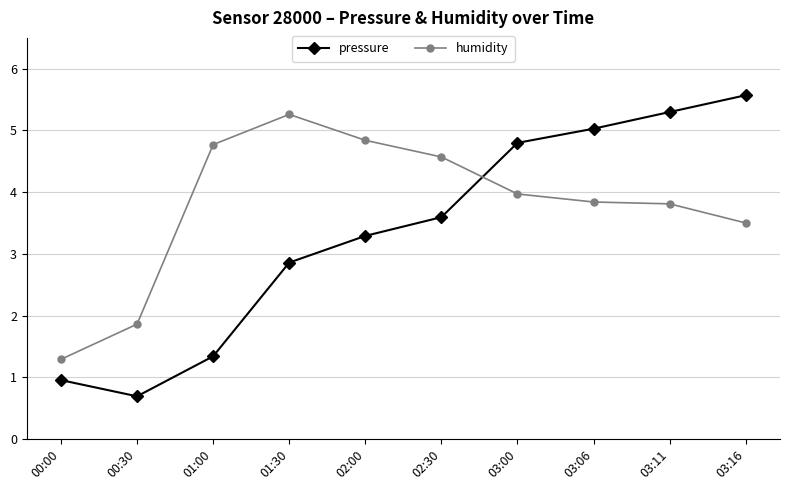

The humidity series shows 6.5 at 03:00. True or false?

False